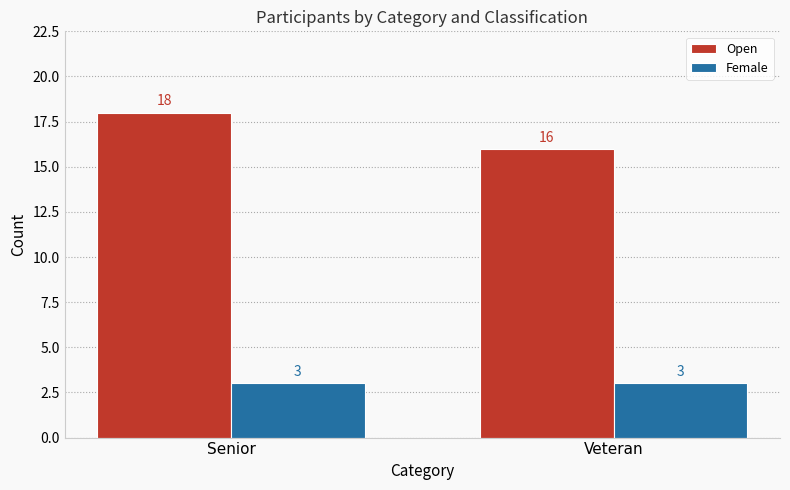

What is the label of the 2nd bar from the right?

Senior